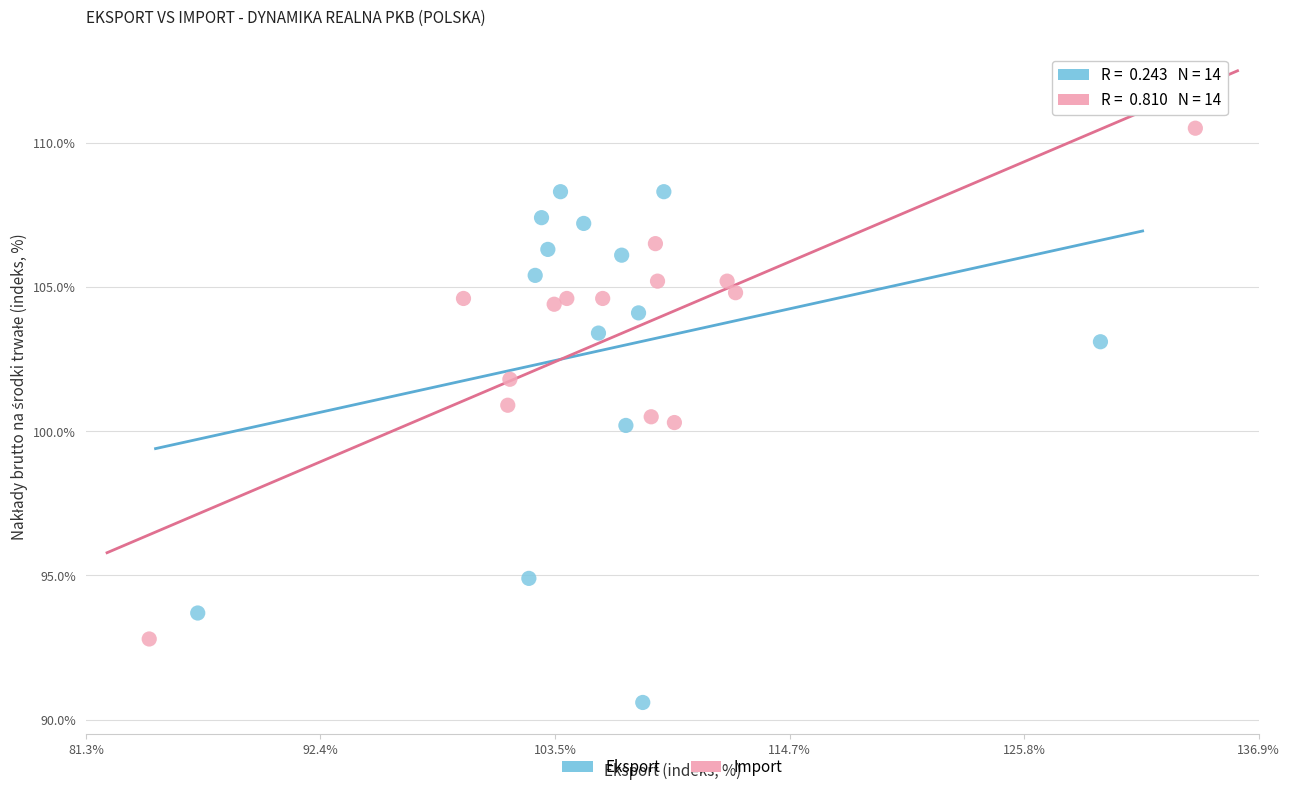

Which series contains the highest Y value?

Import